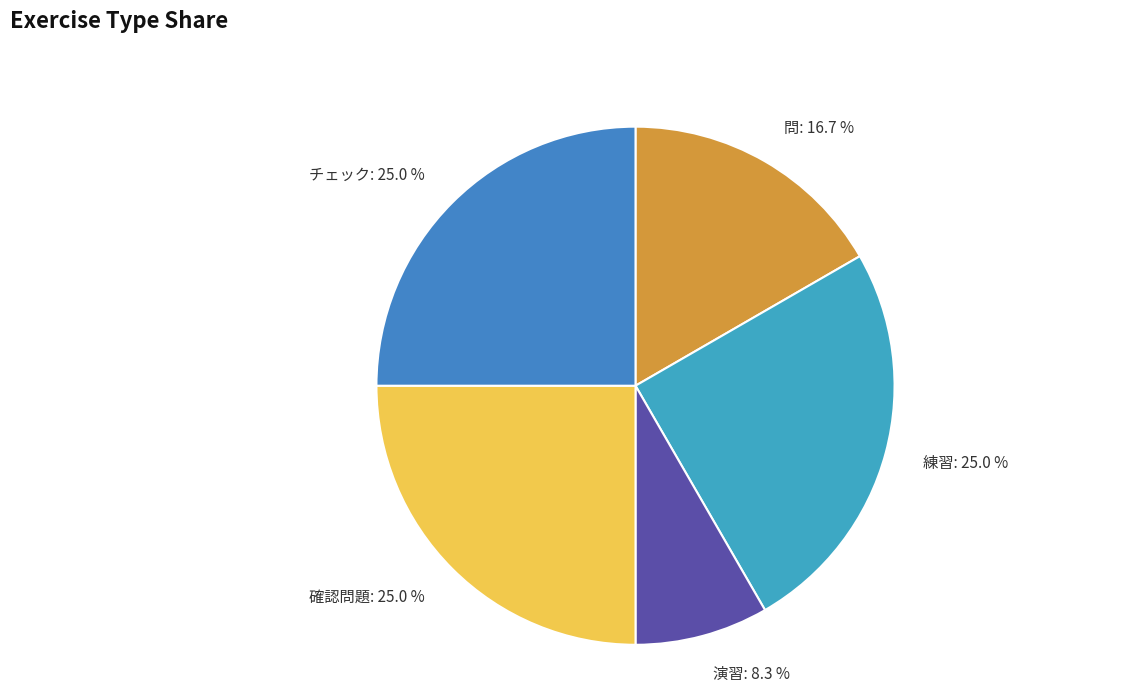

How many segments does this pie chart have?

5